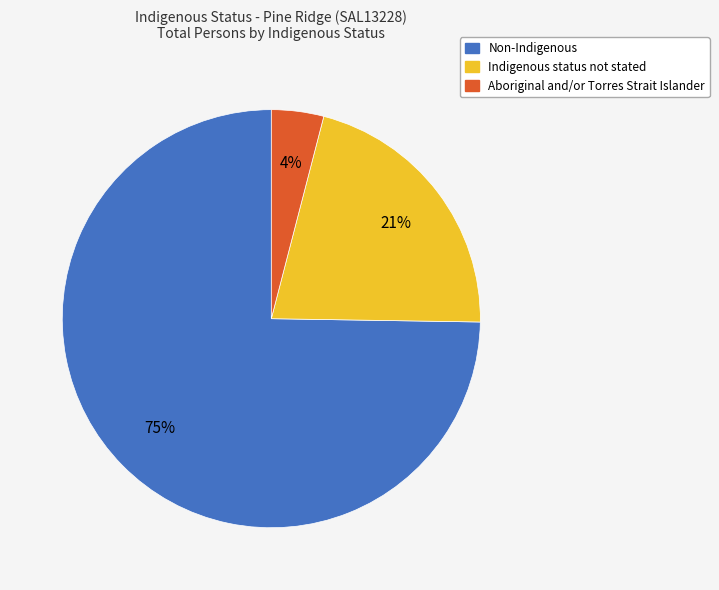

What is the ratio of the value at Indigenous status not stated to the value at Non-Indigenous?

0.3